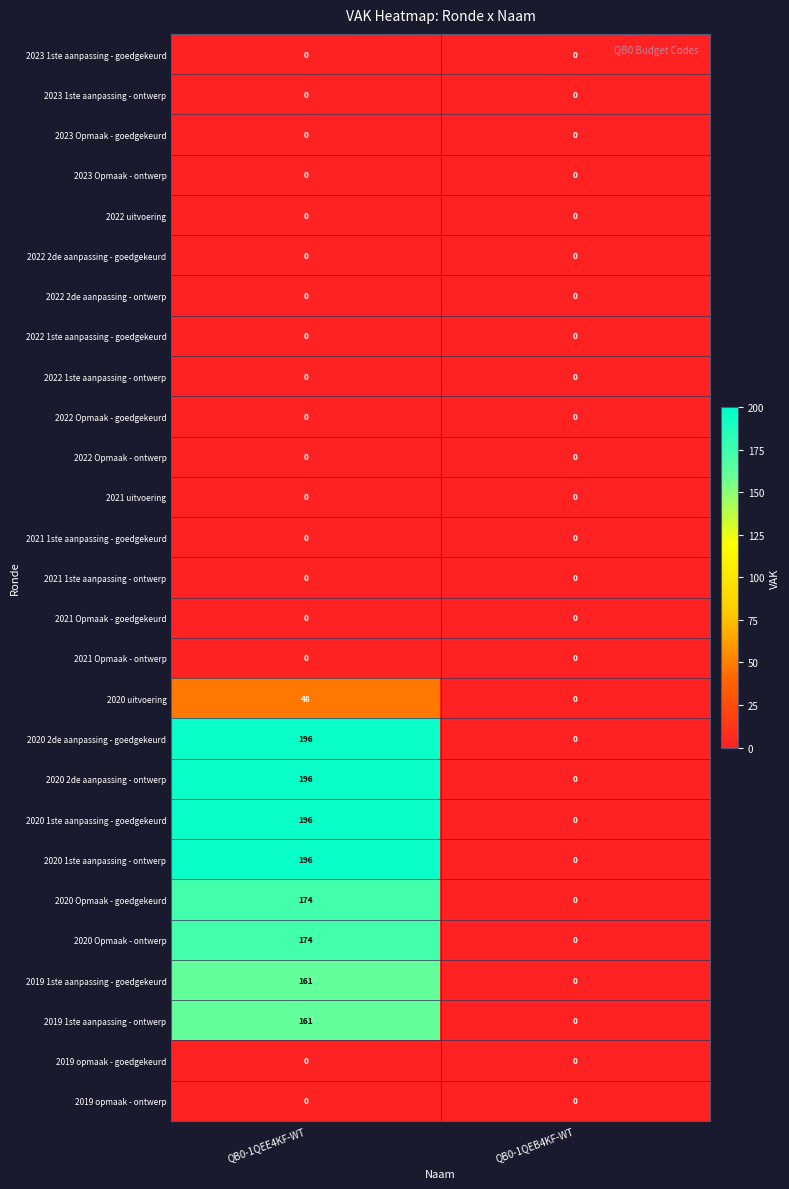

The value of 2019 1ste aanpassing - ontwerp at QB0-1QEE4KF-WT is 264. True or false?

False